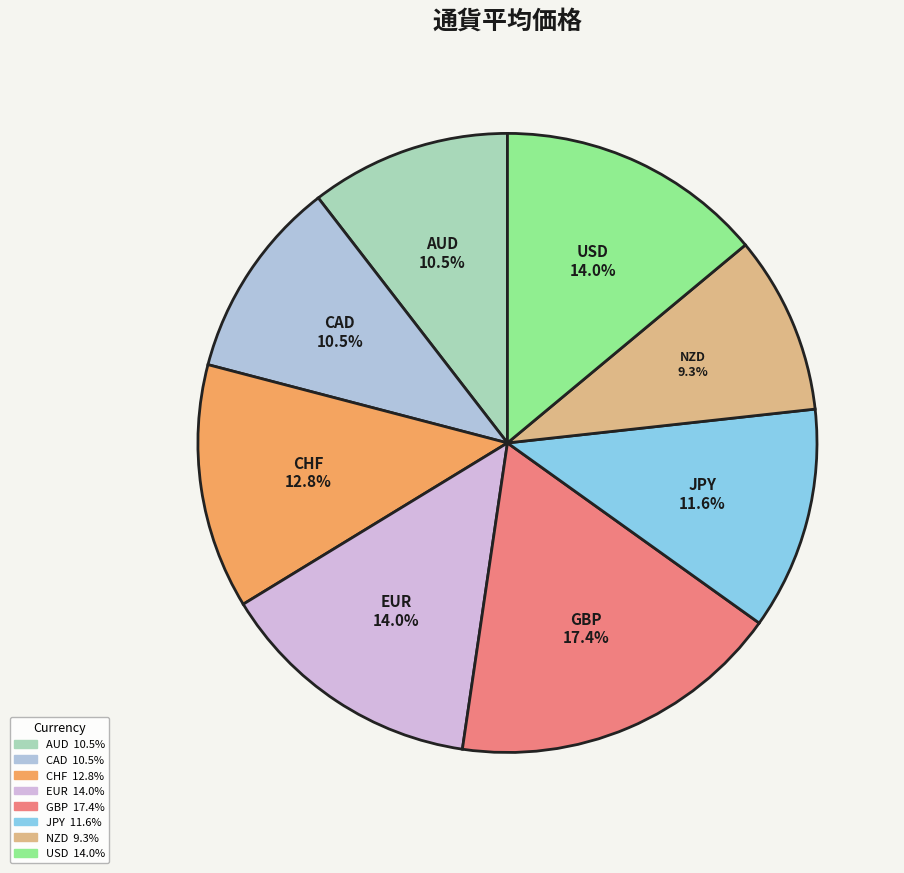

True or false: USD accounts for 14% of the total.

True